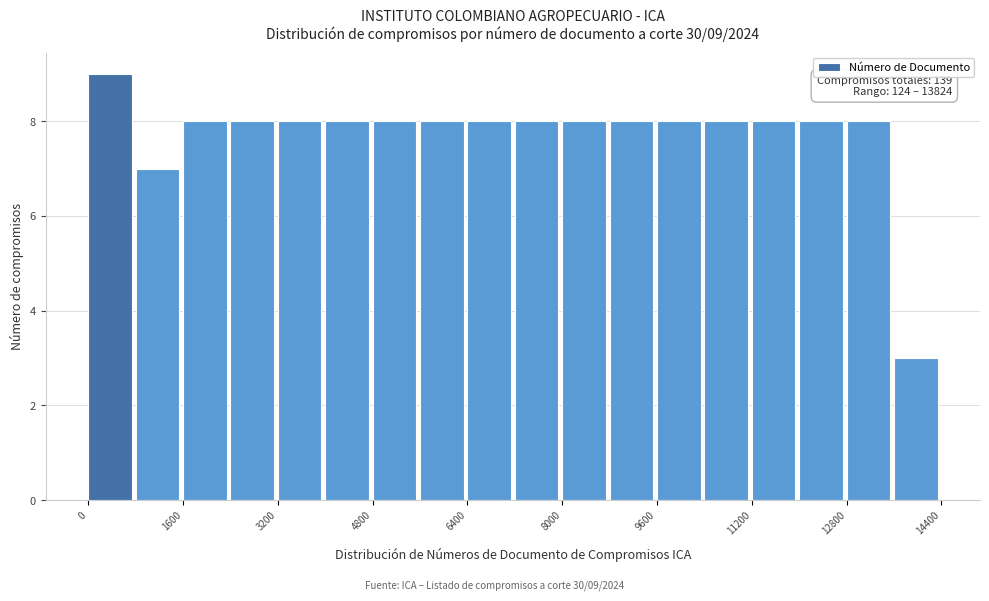

Over which range of the x-axis is the bar tallest?

0 to 800